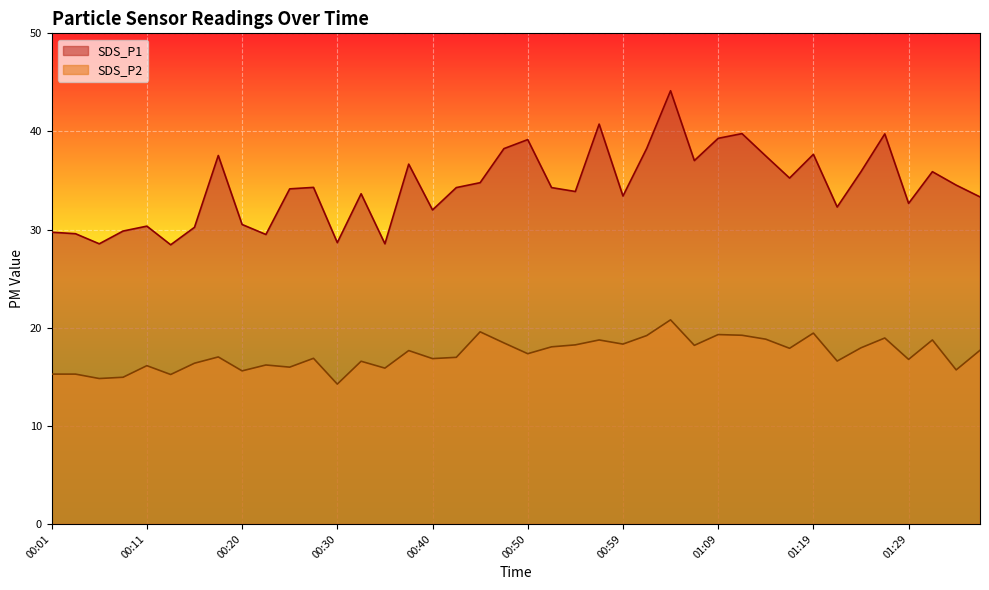

Reading left to right, extract all data points from this chart.

SDS_P1: 00:01=29.7	00:03=29.6	00:06=28.6	00:08=29.9	00:11=30.4	00:13=28.4	00:15=30.2	00:18=37.5	00:20=30.5	00:23=29.5	00:25=34.1	00:28=34.3	00:30=28.7	00:33=33.6	00:35=28.6	00:37=36.7	00:40=32.0	00:42=34.3	00:45=34.8	00:47=38.2	00:50=39.2	00:52=34.3	00:54=33.9	00:57=40.8	00:59=33.4	01:02=38.3	01:04=44.1	01:07=37.0	01:09=39.3	01:12=39.8	01:14=37.5	01:17=35.2	01:19=37.7	01:21=32.3	01:24=35.9	01:26=39.8	01:29=32.7	01:31=35.9	01:34=34.5	01:36=33.3
SDS_P2: 00:01=15.3	00:03=15.3	00:06=14.8	00:08=14.9	00:11=16.1	00:13=15.2	00:15=16.4	00:18=17.0	00:20=15.6	00:23=16.2	00:25=16.0	00:28=16.9	00:30=14.2	00:33=16.6	00:35=15.9	00:37=17.7	00:40=16.9	00:42=17.0	00:45=19.6	00:47=18.4	00:50=17.4	00:52=18.1	00:54=18.2	00:57=18.8	00:59=18.3	01:02=19.2	01:04=20.8	01:07=18.2	01:09=19.3	01:12=19.2	01:14=18.8	01:17=17.9	01:19=19.4	01:21=16.6	01:24=17.9	01:26=18.9	01:29=16.8	01:31=18.8	01:34=15.7	01:36=17.7